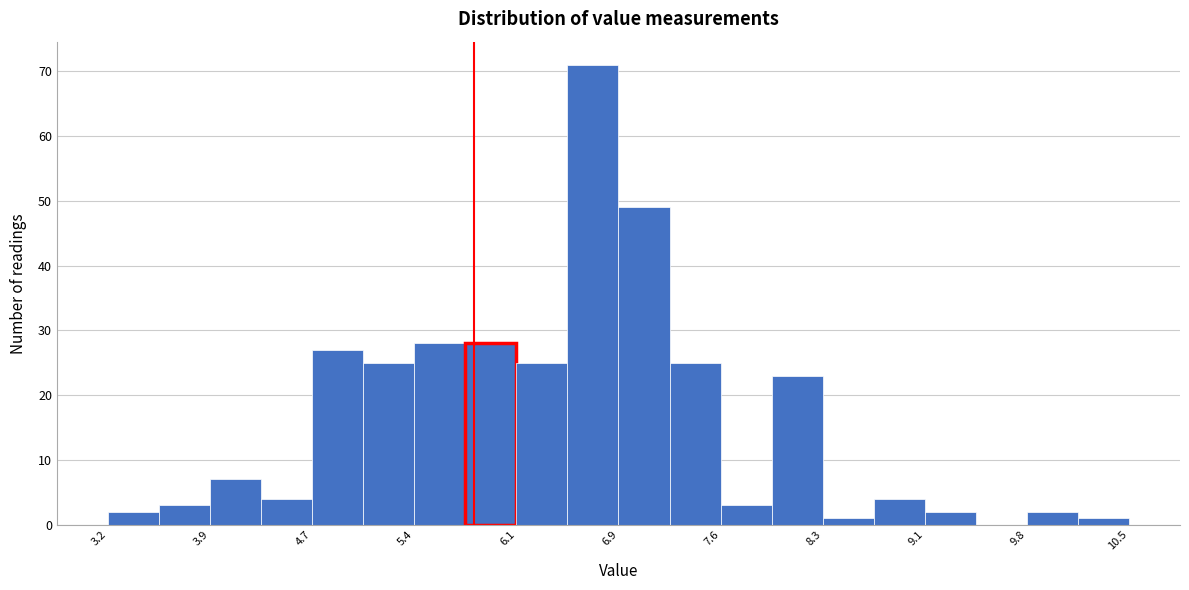

Read against the x-axis, roughly where is the centre of the tallest bar?

6.7